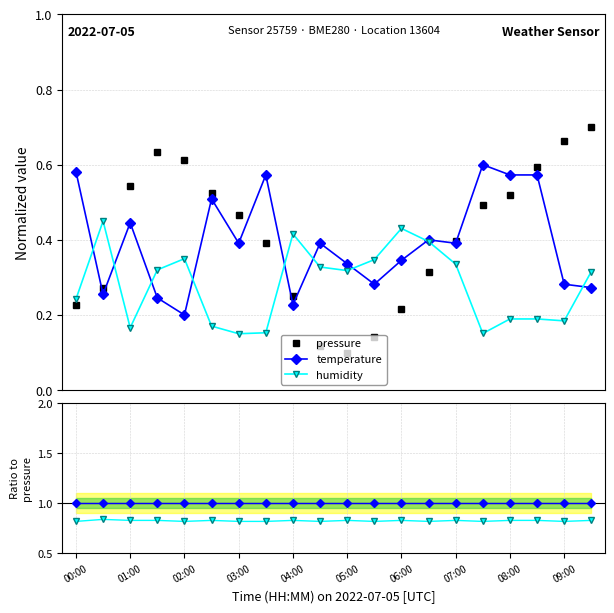

How many interior local valleys does the pressure series have?

1